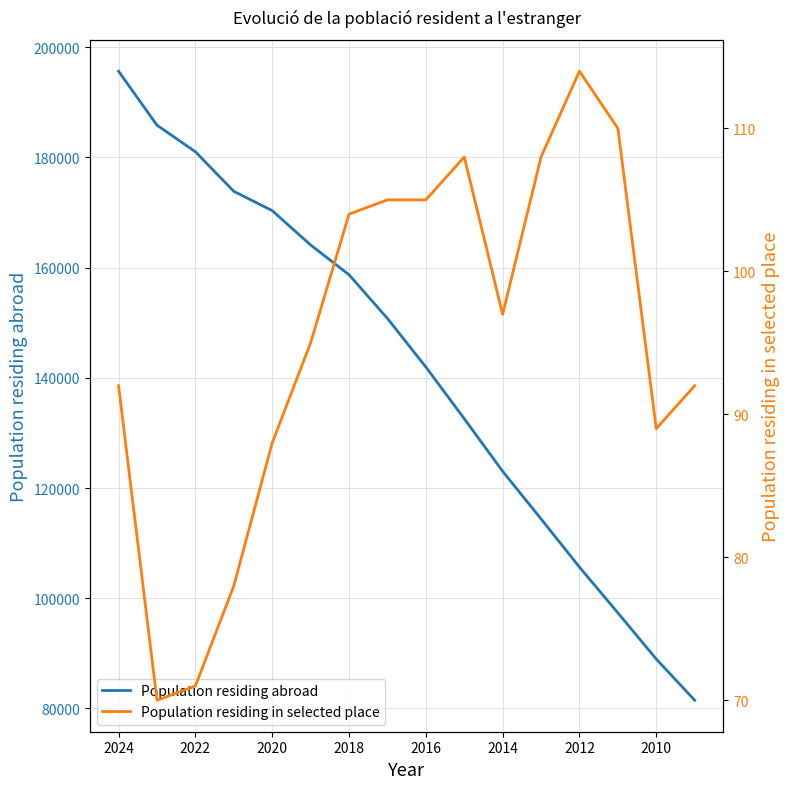

What position from the right is 2016?

8